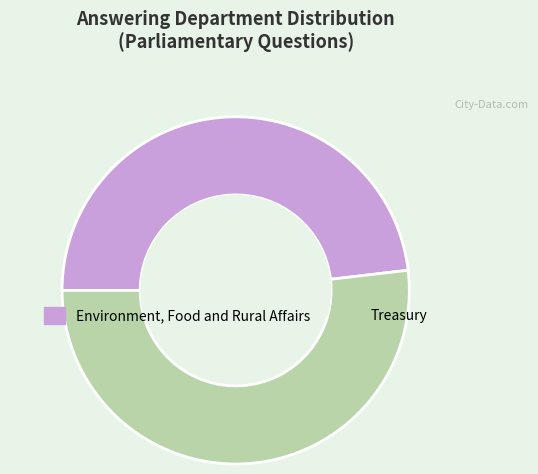

Is the sum of Treasury and Environment, Food and Rural Affairs greater than half?

Yes